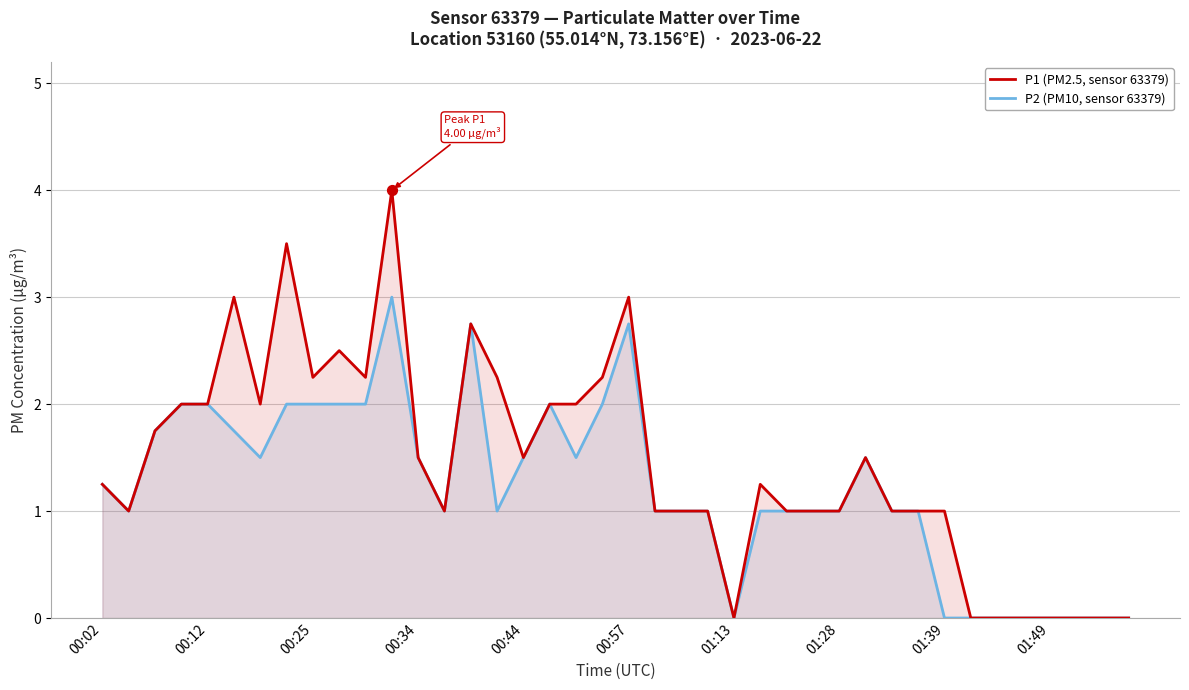

What is the total value across all series at 30?

2.0